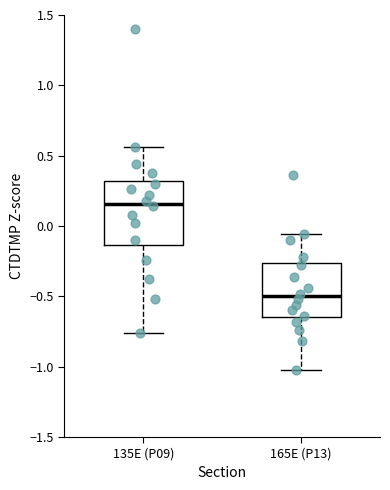

Reading left to right, read every box against the y-axis: the position of its median line, the range the box covers, and the ends of its whiskers. The values are not printed on the chart, so give them approximately, as read against the axis.

135E (P09): median 0.15, box -0.15 to 0.30, whiskers -0.75 to 0.55
165E (P13): median -0.50, box -0.65 to -0.25, whiskers -1.00 to -0.05